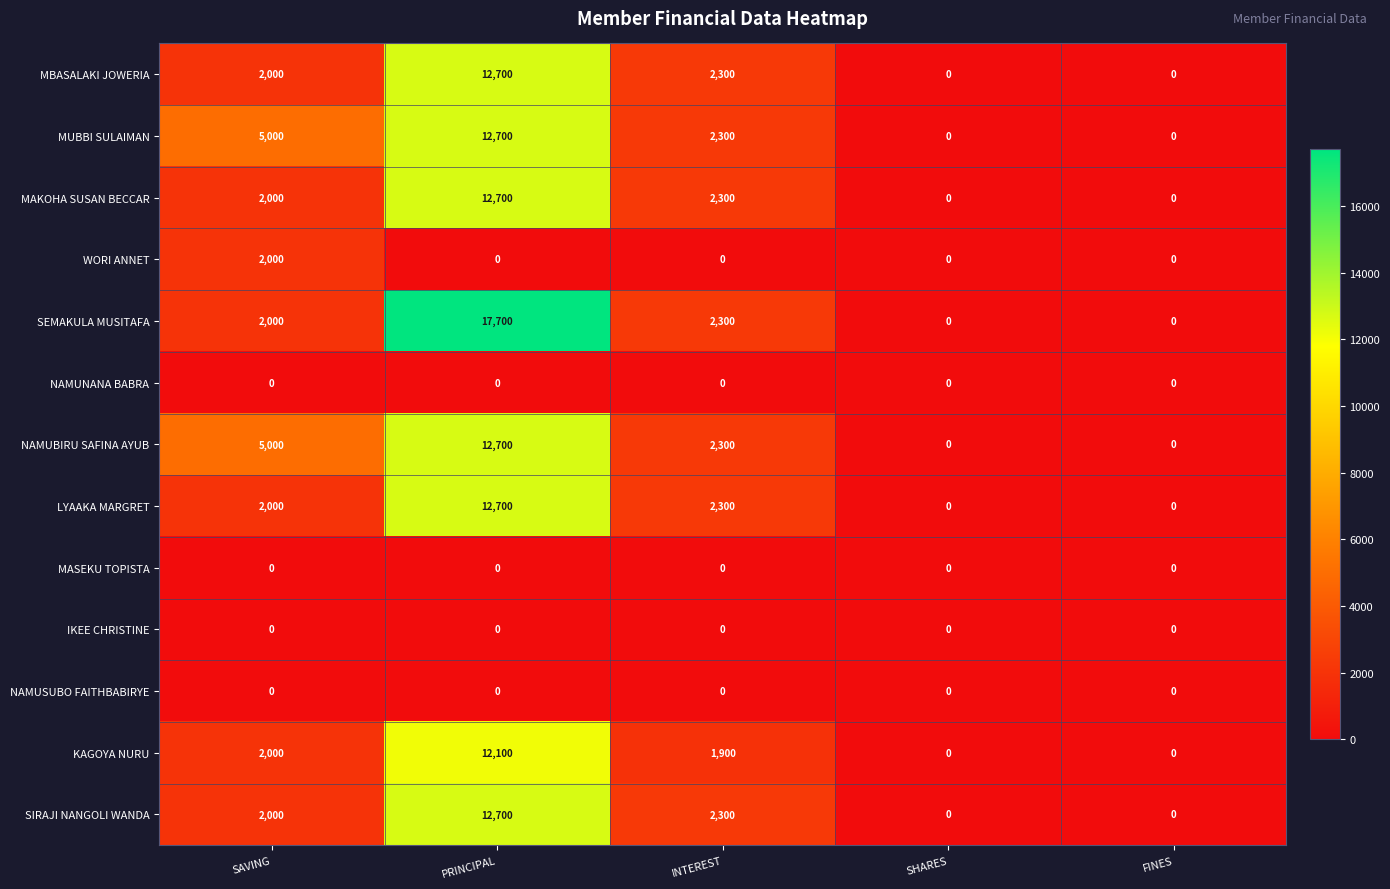

The SIRAJI NANGOLI WANDA series shows 7373 at SHARES. True or false?

False